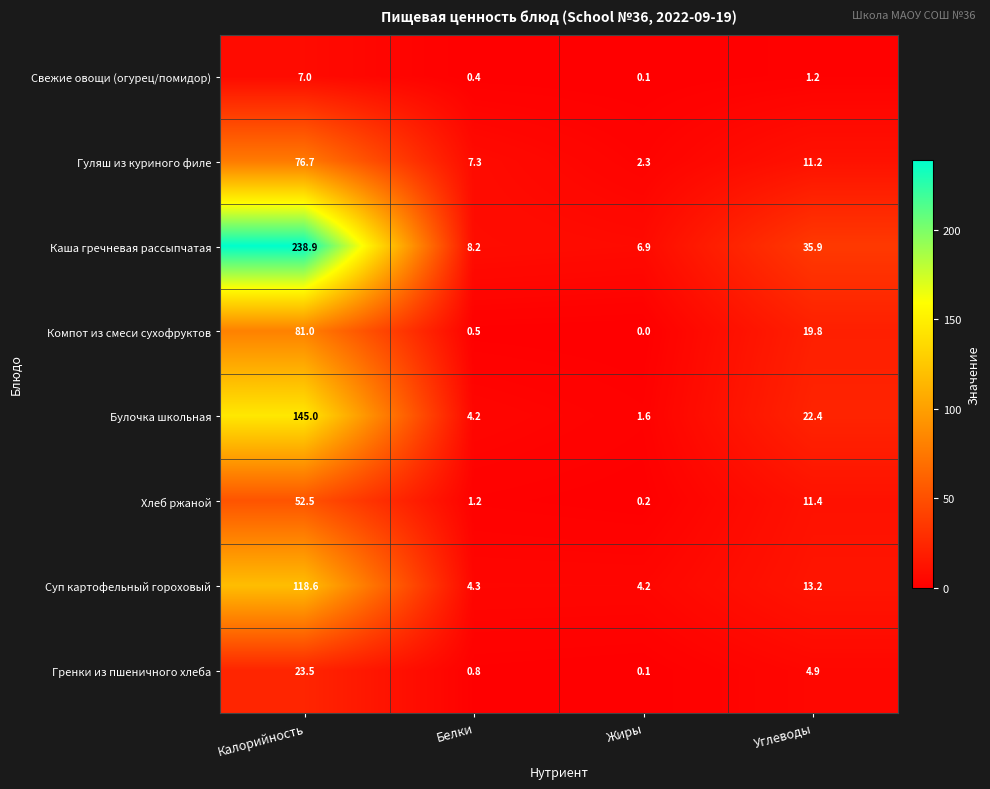

True or false: Каша гречневая рассыпчатая has a value of 238.9 at Калорийность.

True